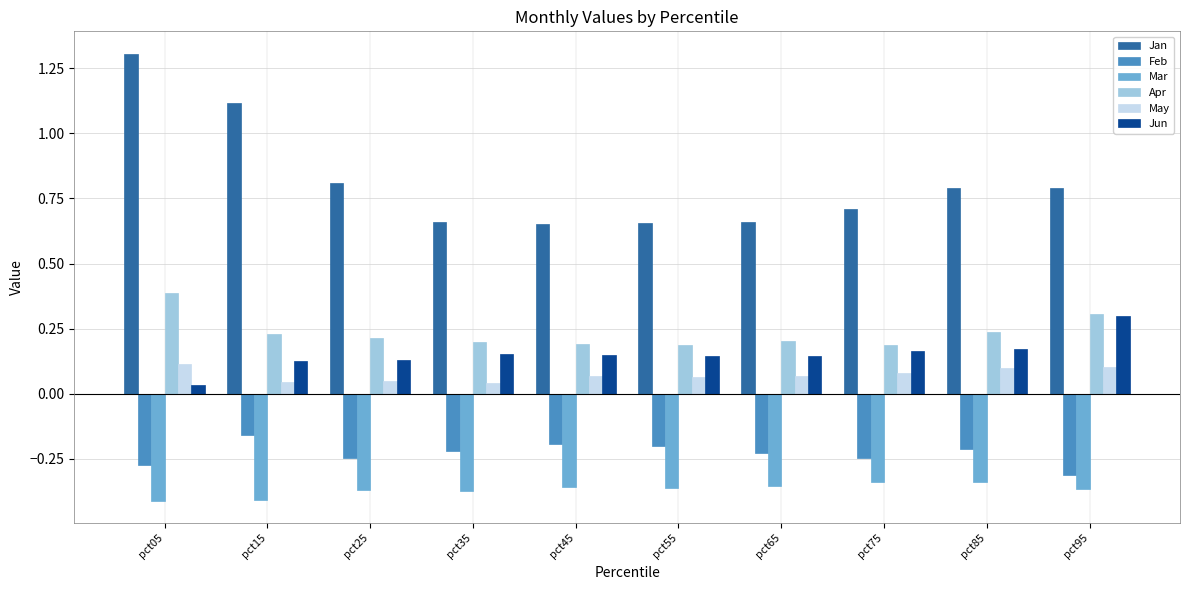

The value of Apr at pct65 is 0.2. True or false?

True